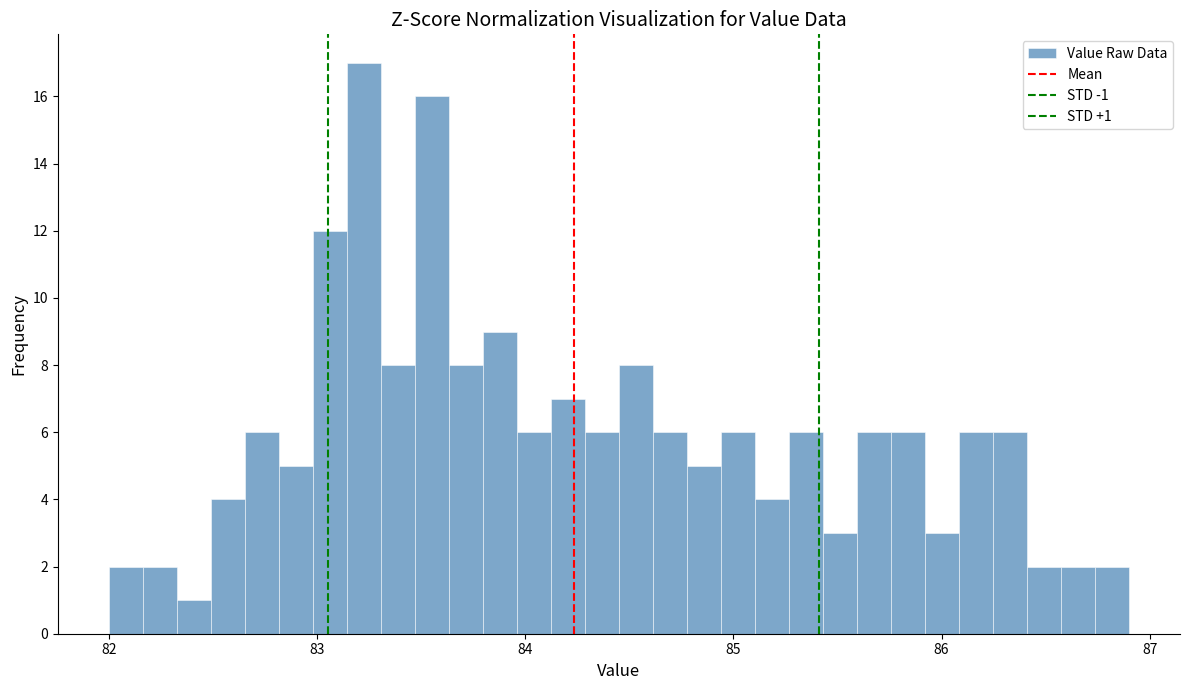

Read against the x-axis, roughly where is the centre of the tallest bar?

83.2